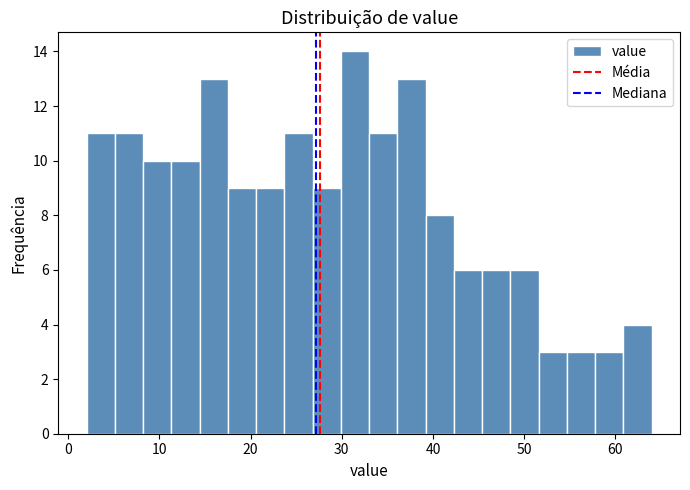

Around what value on the x-axis is the tallest bar? Give the approximate position of its centre, as read against the axis.

31